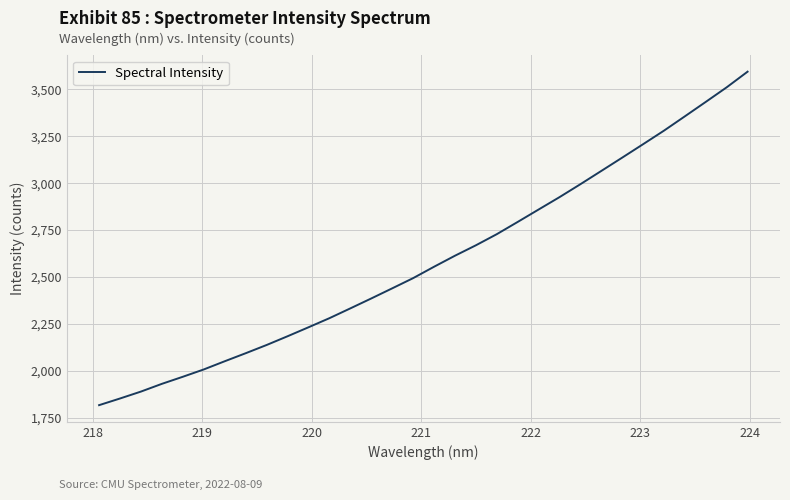

What is the smallest value displayed?

1816.1